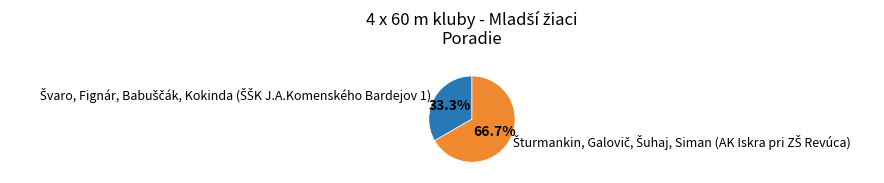

To the nearest percent, what percentage of the pie is Švaro, Fignár, Babuščák, Kokinda (ŠŠK J.A.Komenského Bardejov 1)?

33%